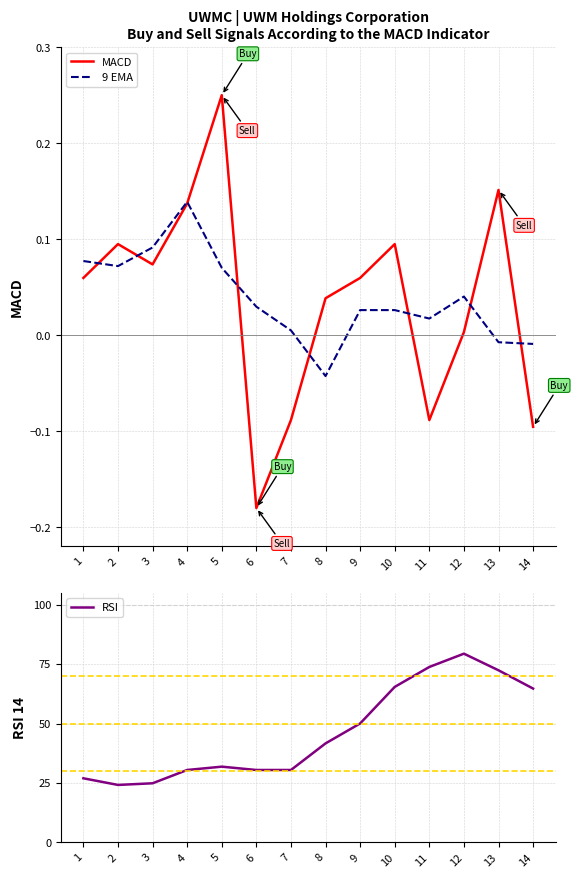

Is the value of 9 EMA at 3 greater than the value of MACD at 13?

No